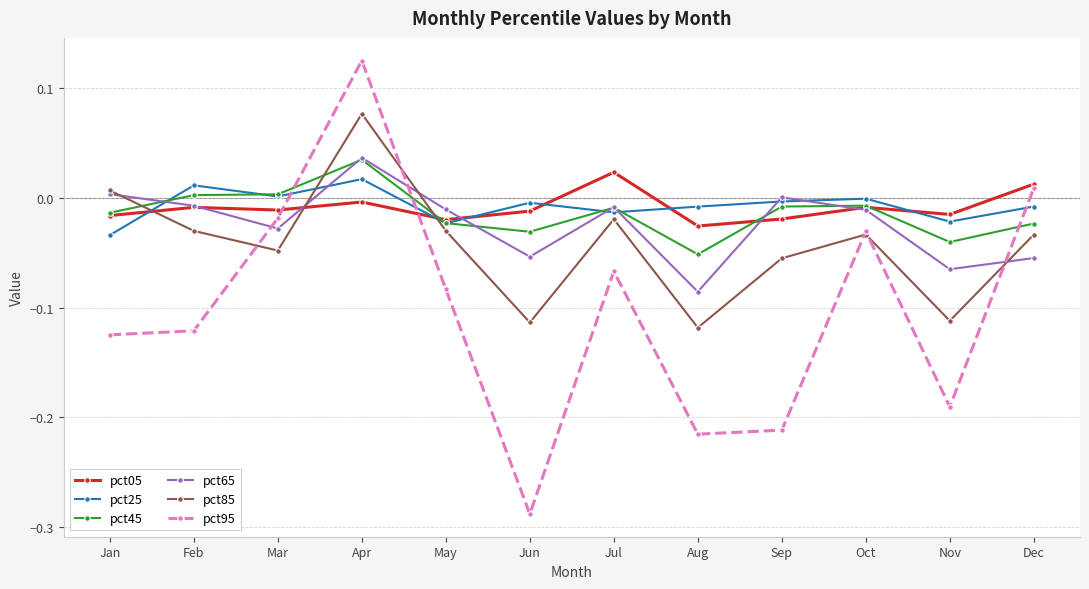

The value of pct05 at Jan is -0.0. True or false?

True